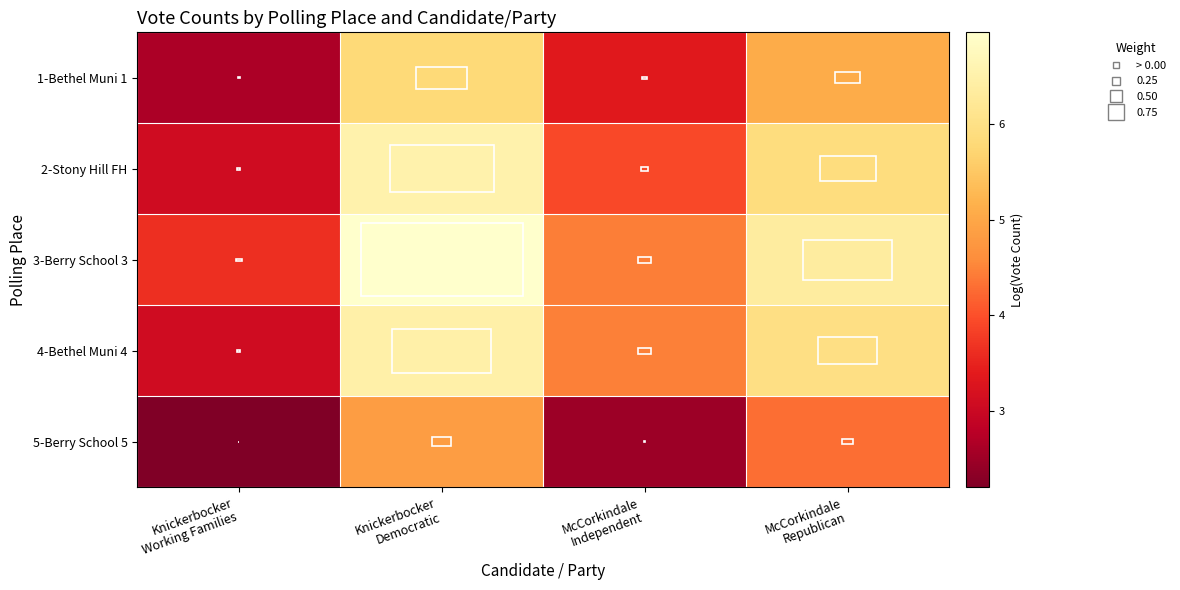

Reading left to right, extract all data points from this chart.

1-Bethel Muni 1: Knickerbocker
Working Families=2.6	Knickerbocker
Democratic=5.8	McCorkindale
Independent=3.4	McCorkindale
Republican=5.1
2-Stony Hill FH: Knickerbocker
Working Families=3.1	Knickerbocker
Democratic=6.5	McCorkindale
Independent=3.9	McCorkindale
Republican=5.9
3-Berry School 3: Knickerbocker
Working Families=3.6	Knickerbocker
Democratic=7.0	McCorkindale
Independent=4.4	McCorkindale
Republican=6.4
4-Bethel Muni 4: Knickerbocker
Working Families=3.1	Knickerbocker
Democratic=6.5	McCorkindale
Independent=4.5	McCorkindale
Republican=6.0
5-Berry School 5: Knickerbocker
Working Families=2.2	Knickerbocker
Democratic=4.8	McCorkindale
Independent=2.5	McCorkindale
Republican=4.3